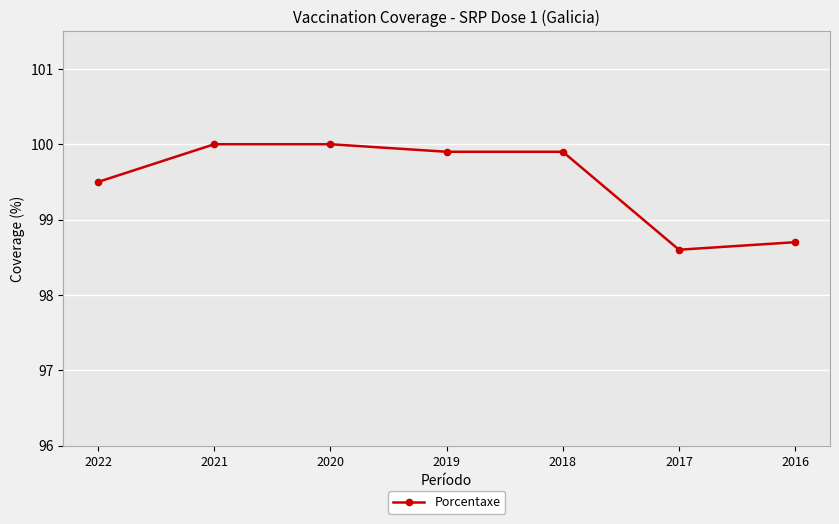

What is the ratio of the value at 2018 to the value at 2021?

1.0